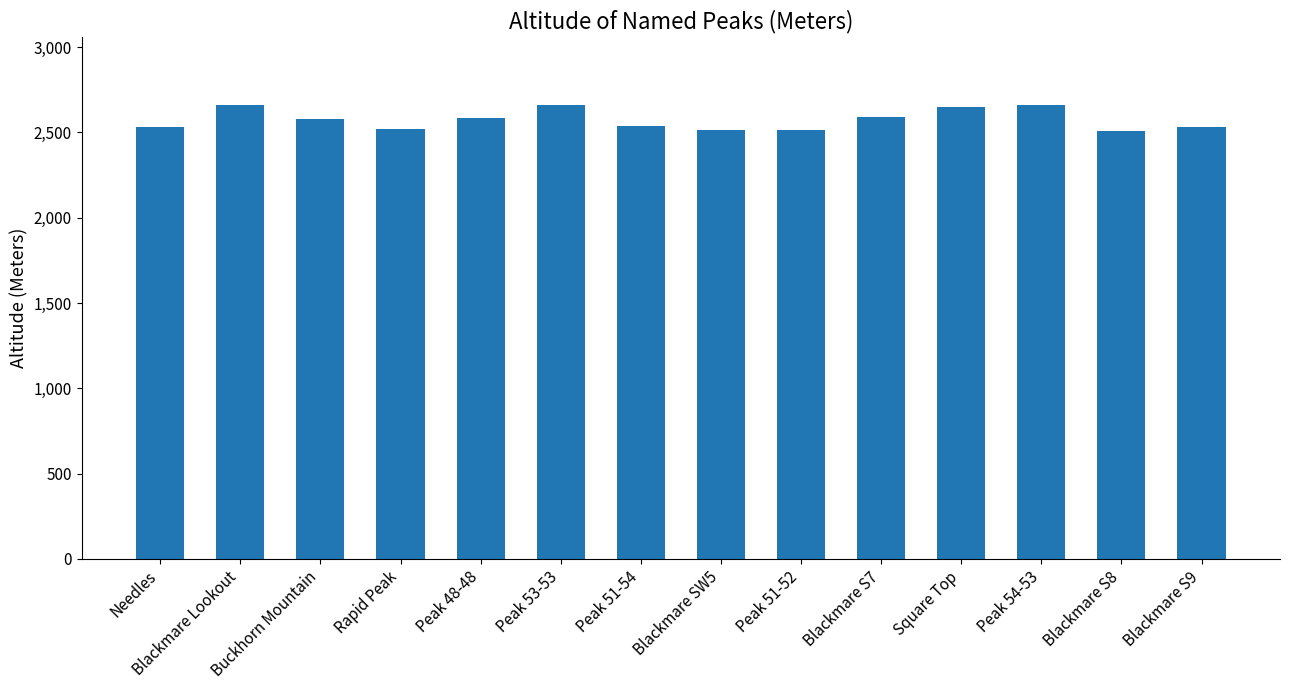

Is it true that the value at Blackmare Lookout is 2659?

True